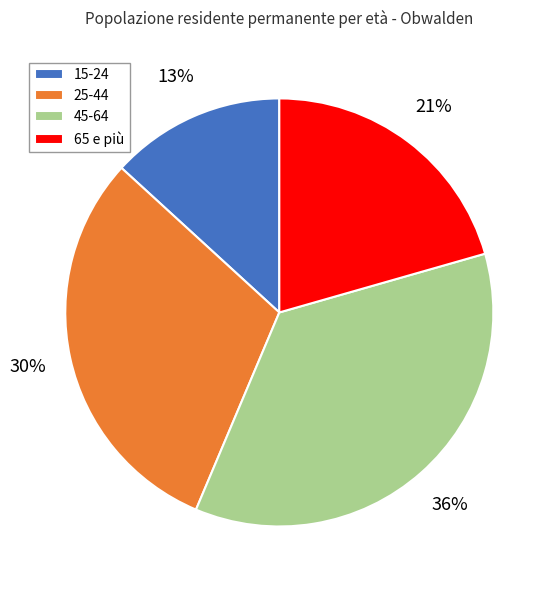

What percentage is the 45-64 slice, to the nearest percent?

36%